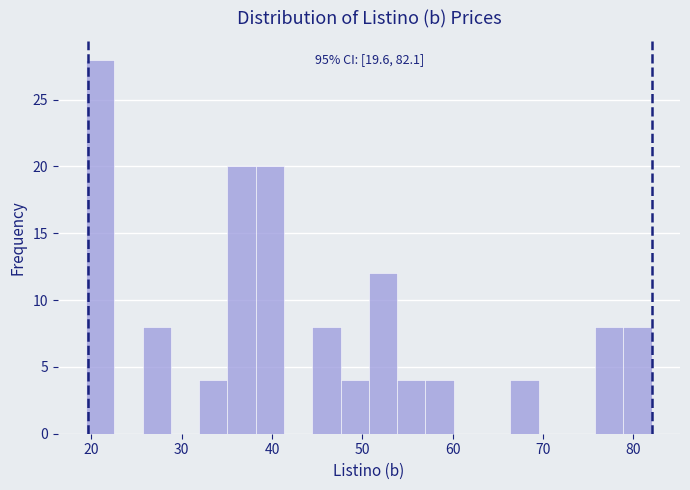

Around what value on the x-axis is the tallest bar? Give the approximate position of its centre, as read against the axis.

21